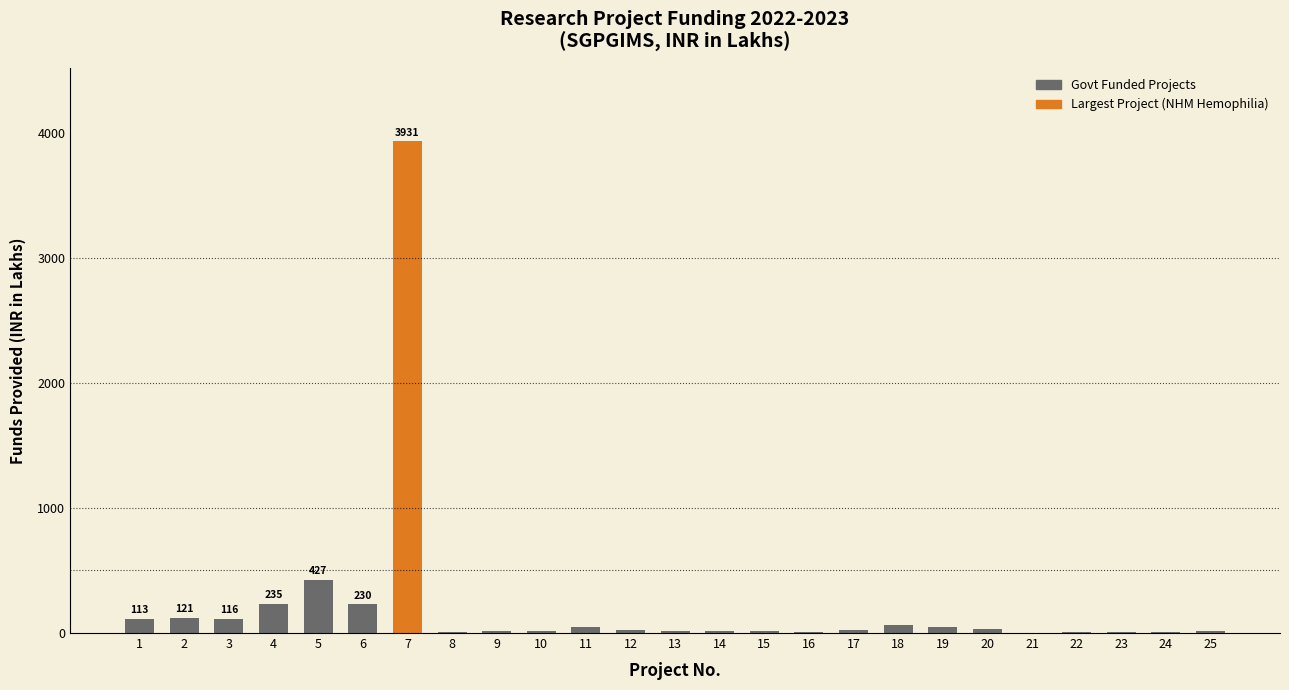

Where is the data nearest to the value 1966?

5